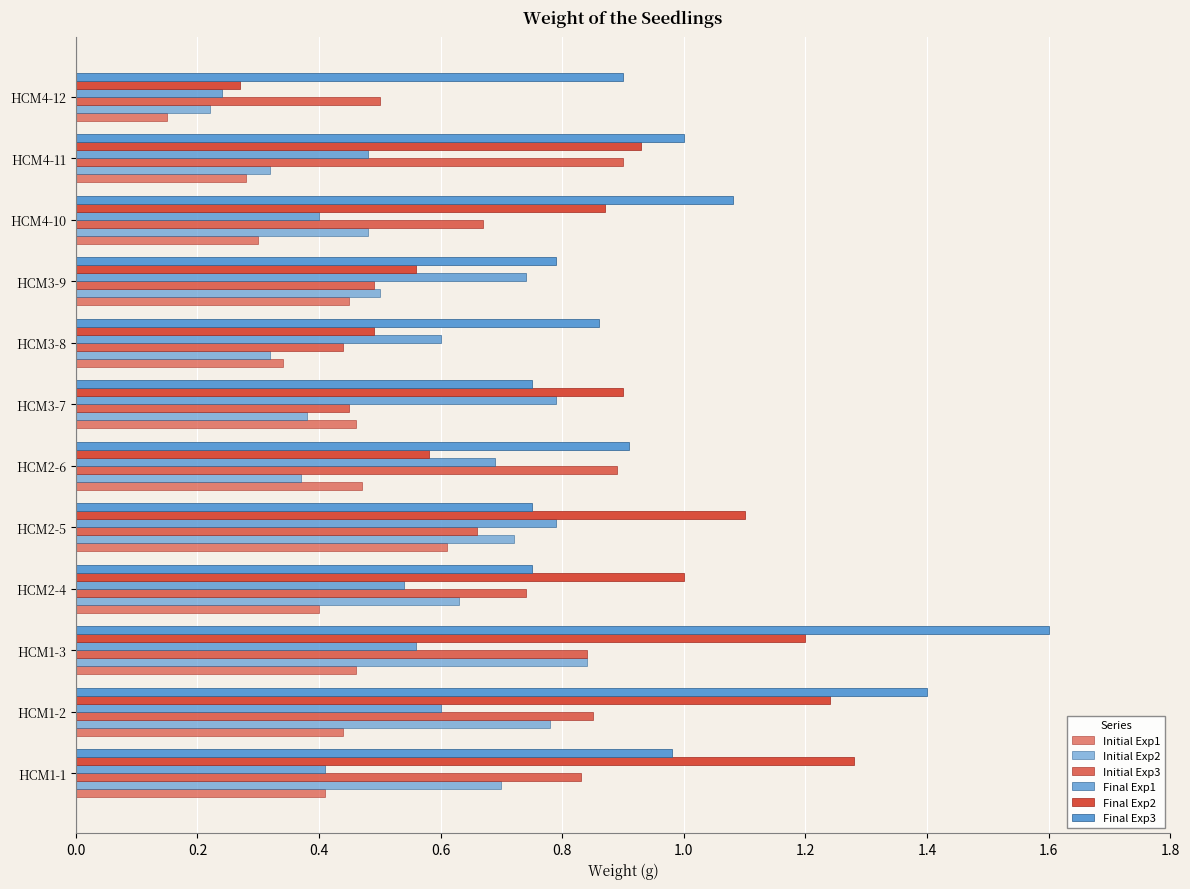

What is the difference between the maximum and minimum values in the Final Exp3 series?

0.9